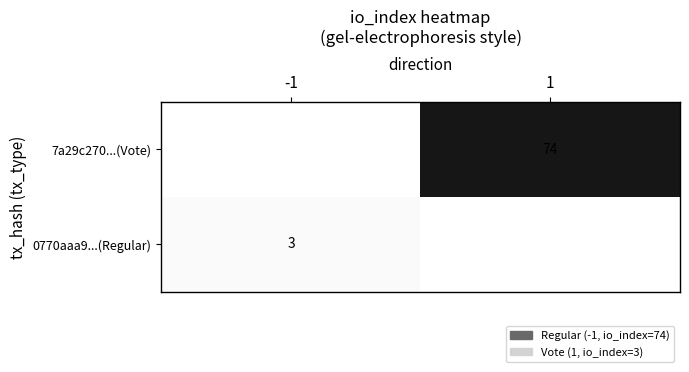

True or false: 7a29c270...(Vote) has a value of 24 at 1.

False